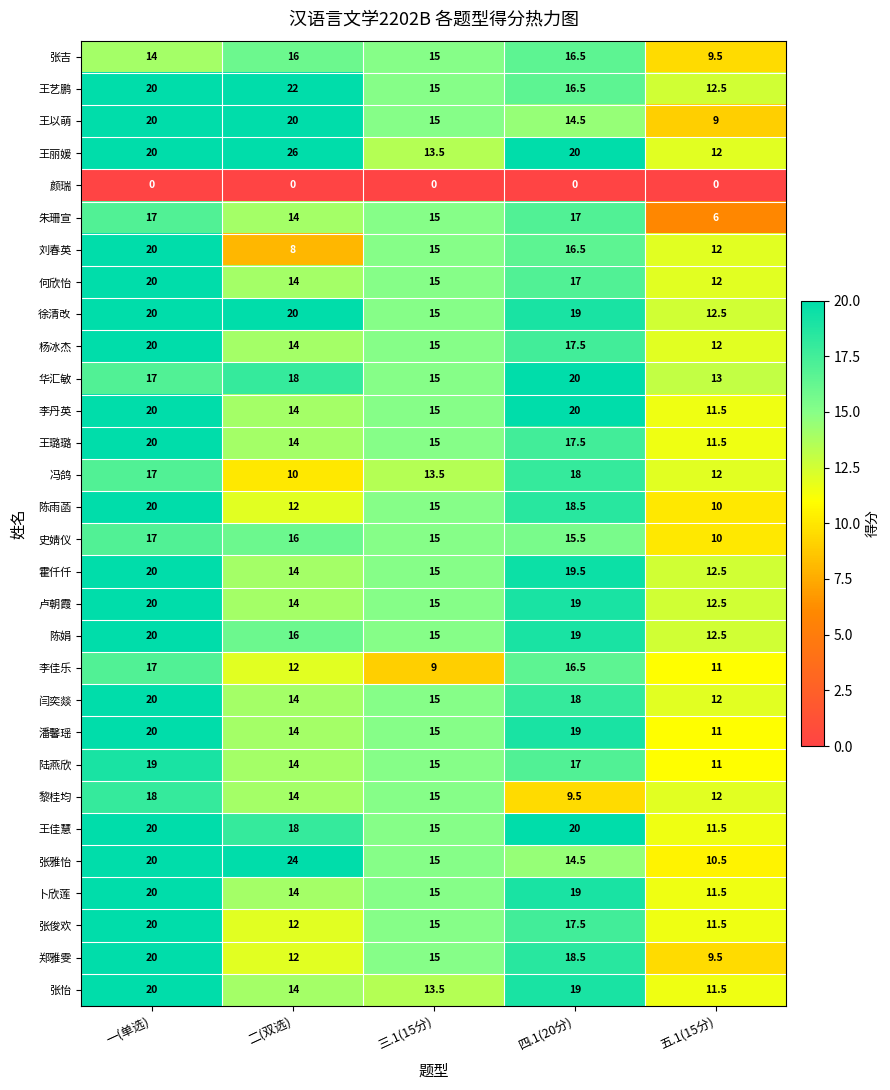

Is the value of 张吉 at 三.1(15分) greater than the value of 陈娟 at 五.1(15分)?

Yes